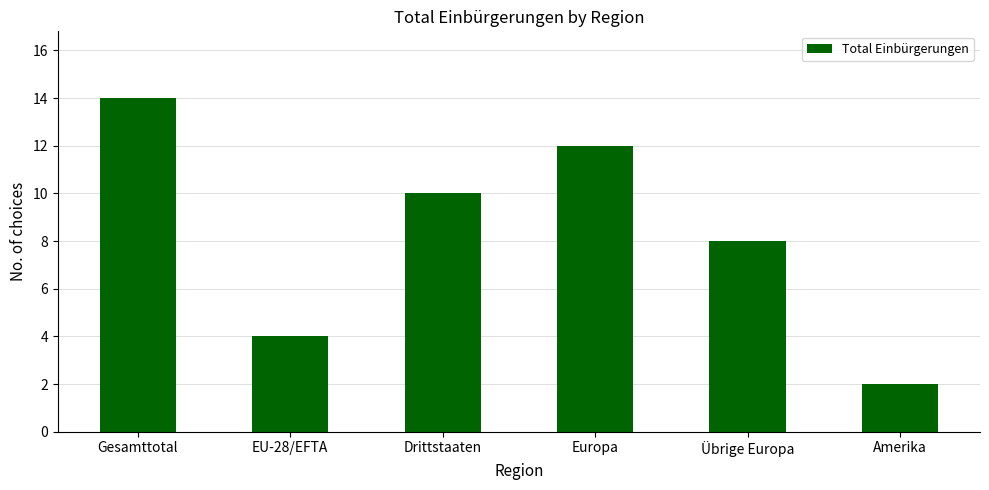

What is the label of the 3rd bar from the left?

Drittstaaten